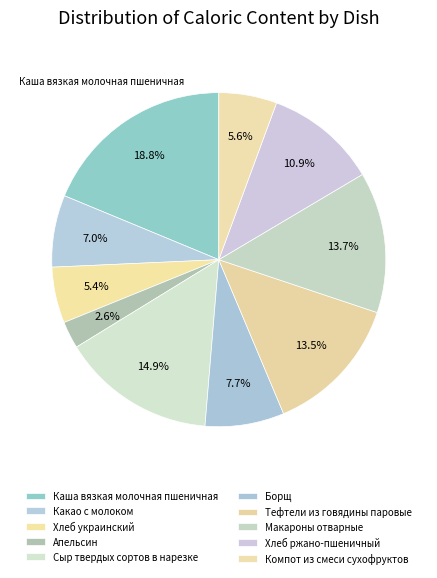

What is the largest slice in the pie chart?

Каша вязкая молочная пшеничная